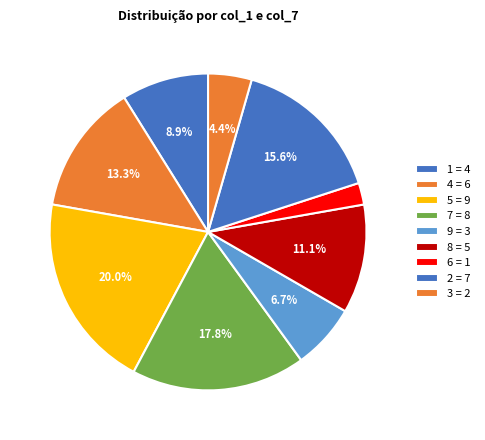

Is there any slice that represents more than half of the pie?

No